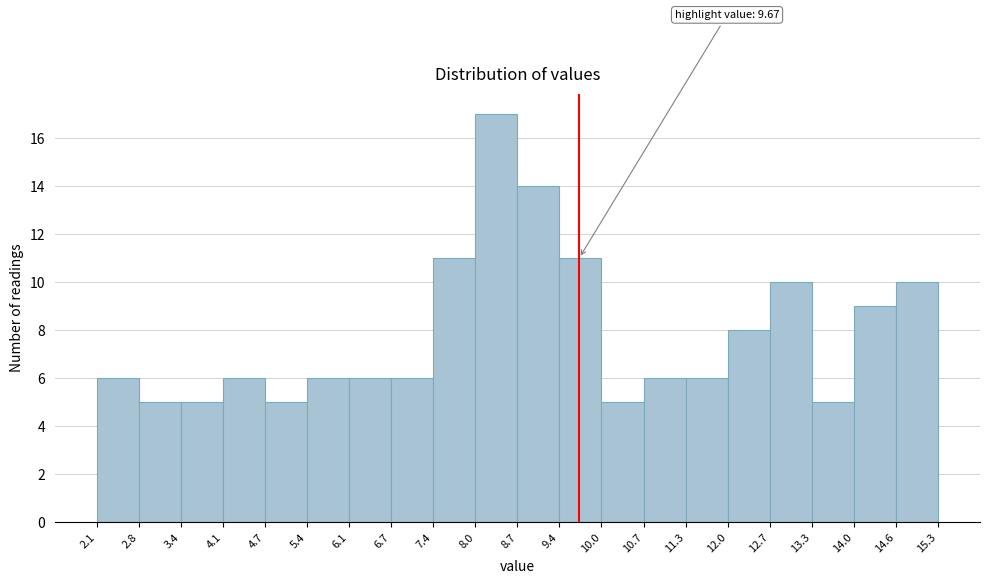

Which range on the x-axis has the tallest bar?

8.0 to 8.7